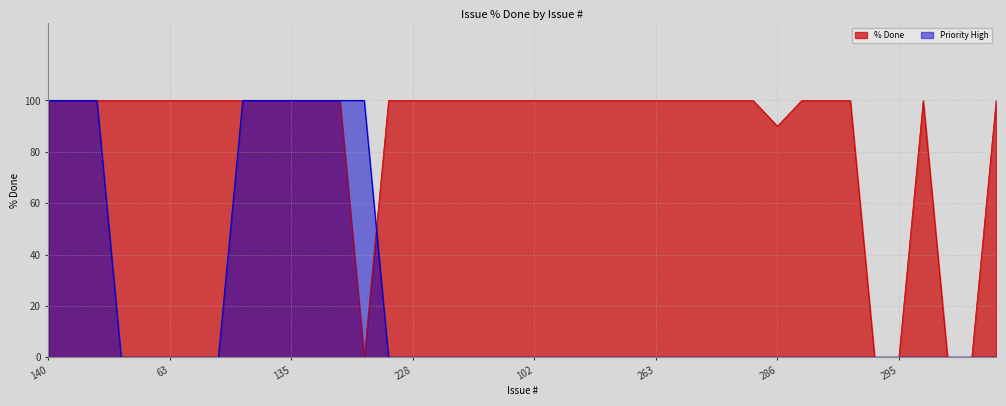

What is the maximum value shown in the chart?

100